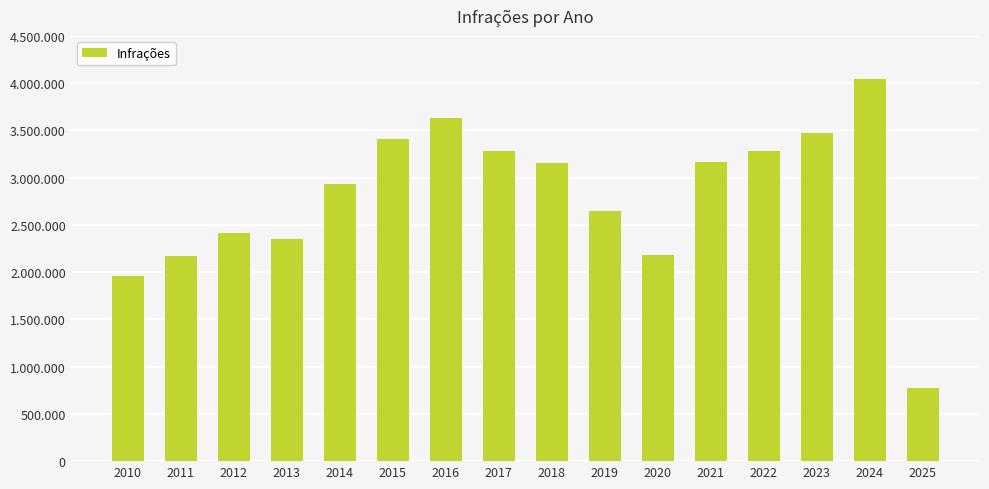

Are the bars horizontal?

No